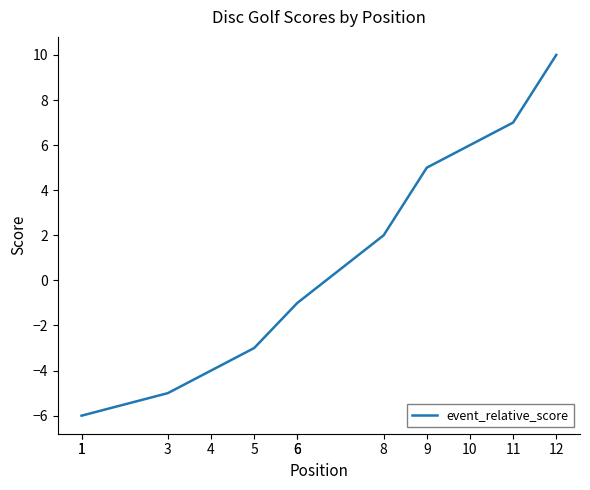

The chart shows a value of 2 at 11. True or false?

False